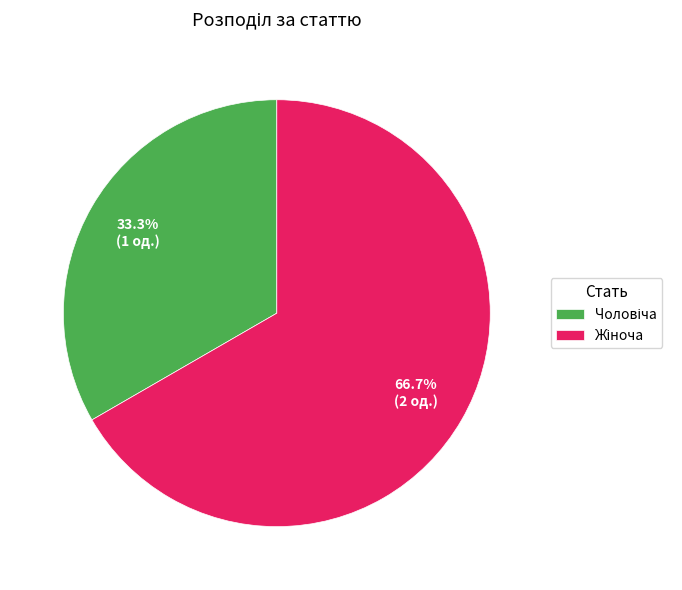

Is there any slice that represents more than half of the pie?

Yes